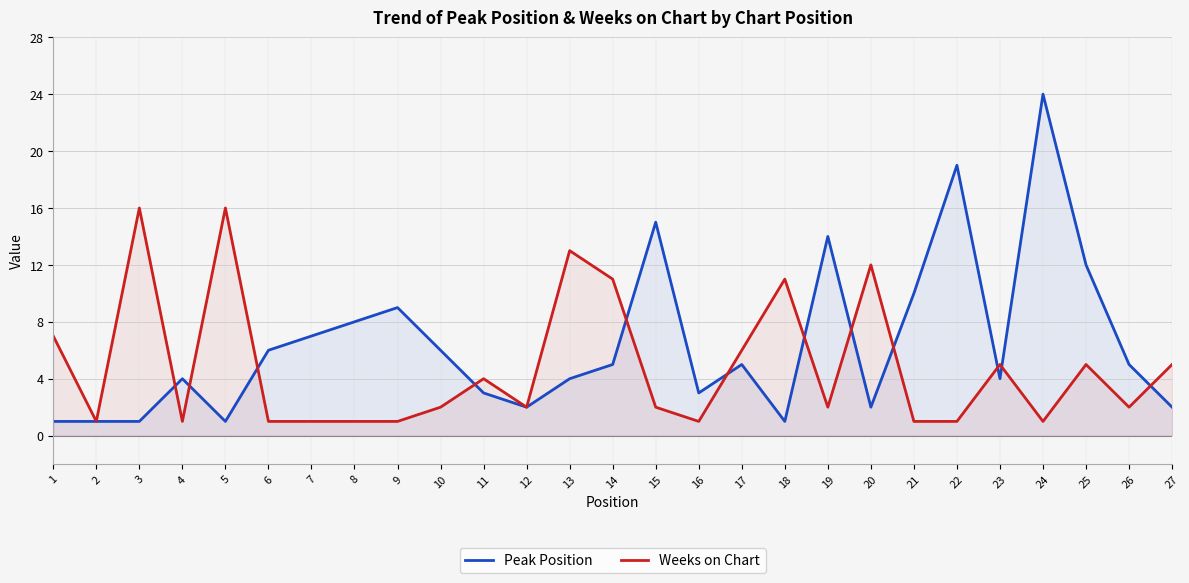

What is the total value across all series at 26?

7